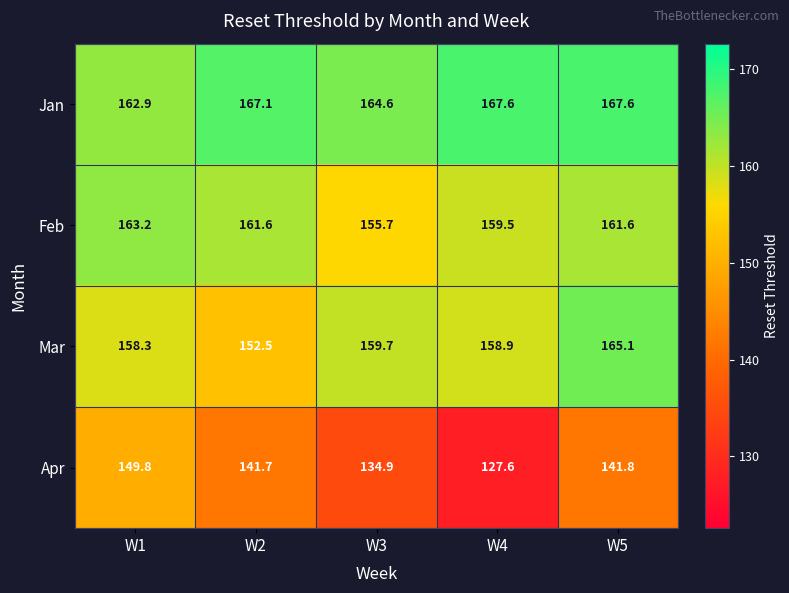

At which category is the sum across all series the highest?

W5